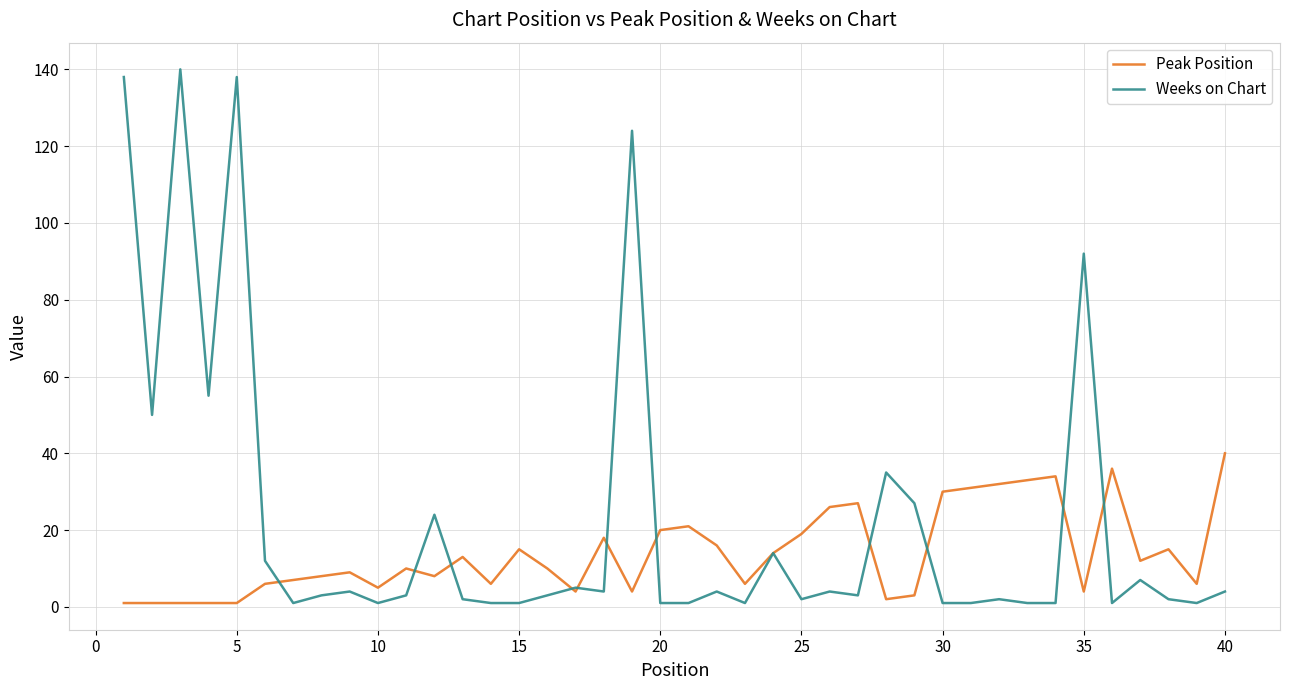

What is the maximum value shown in the chart?

140